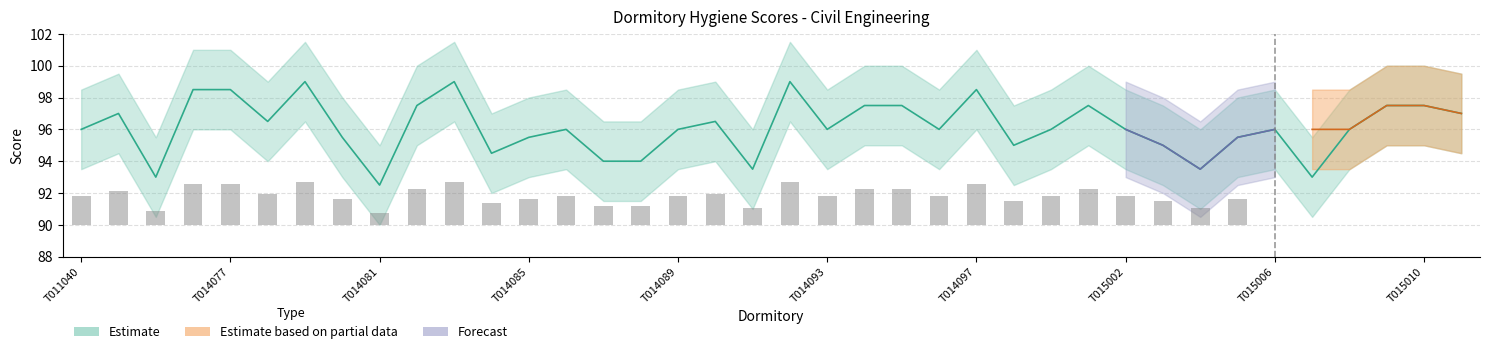

Which has a higher value, T015011 or T015004?

T015011